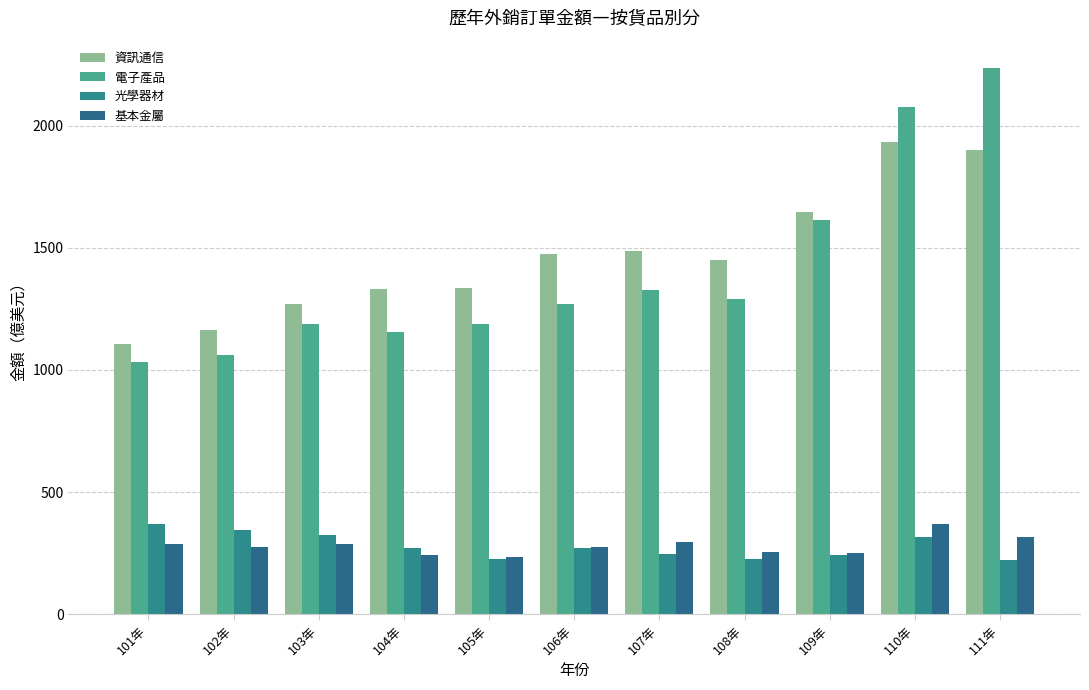

Count the number of categories in the chart.

11